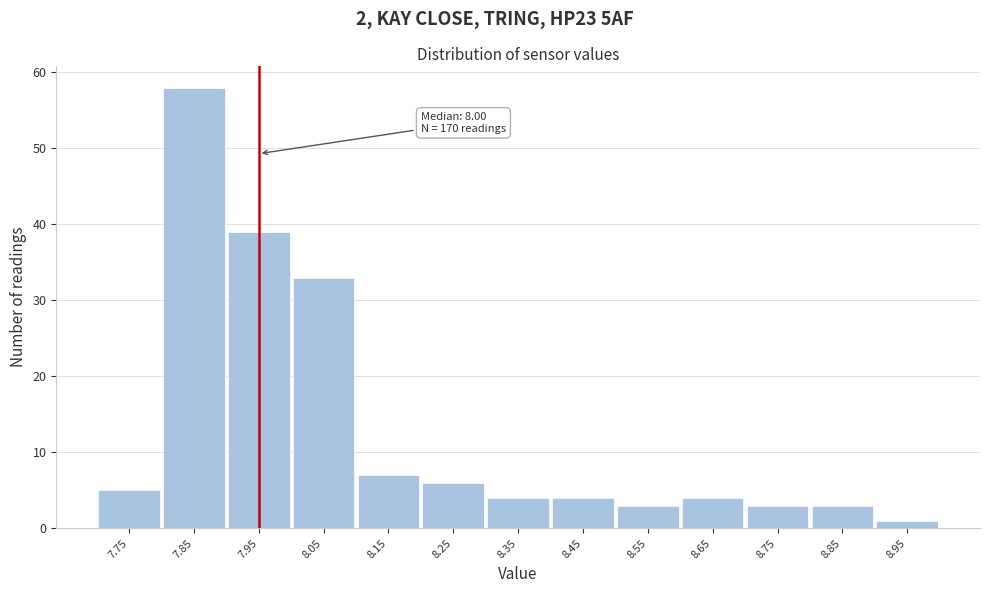

Reading left to right, extract all data points from this chart.

7.75=5	7.85=58	7.95=39	8.05=33	8.15=7	8.25=6	8.35=4	8.45=4	8.55=3	8.65=4	8.75=3	8.85=3	8.95=1